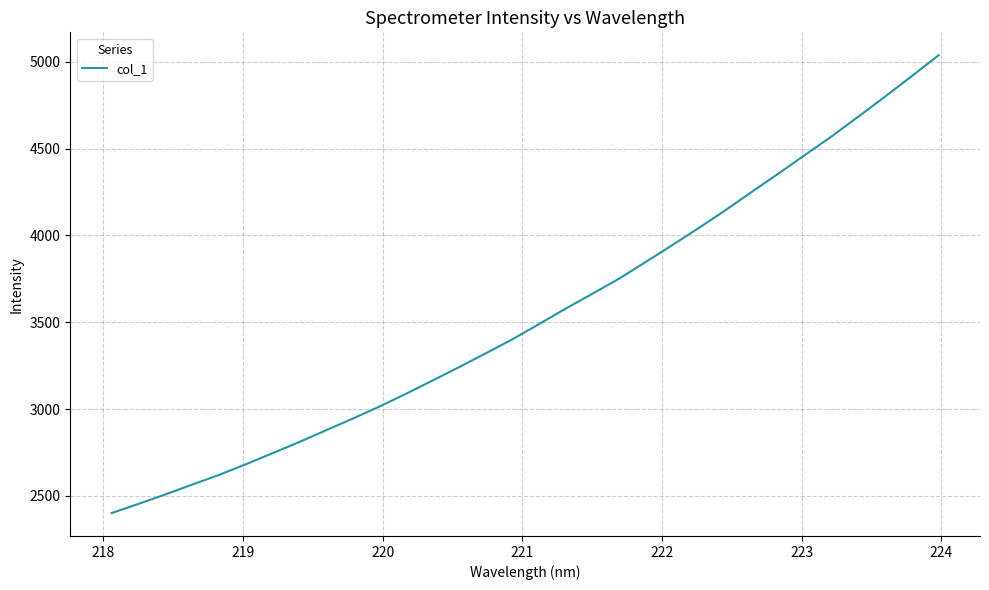

What is the minimum value shown in the chart?

2401.2